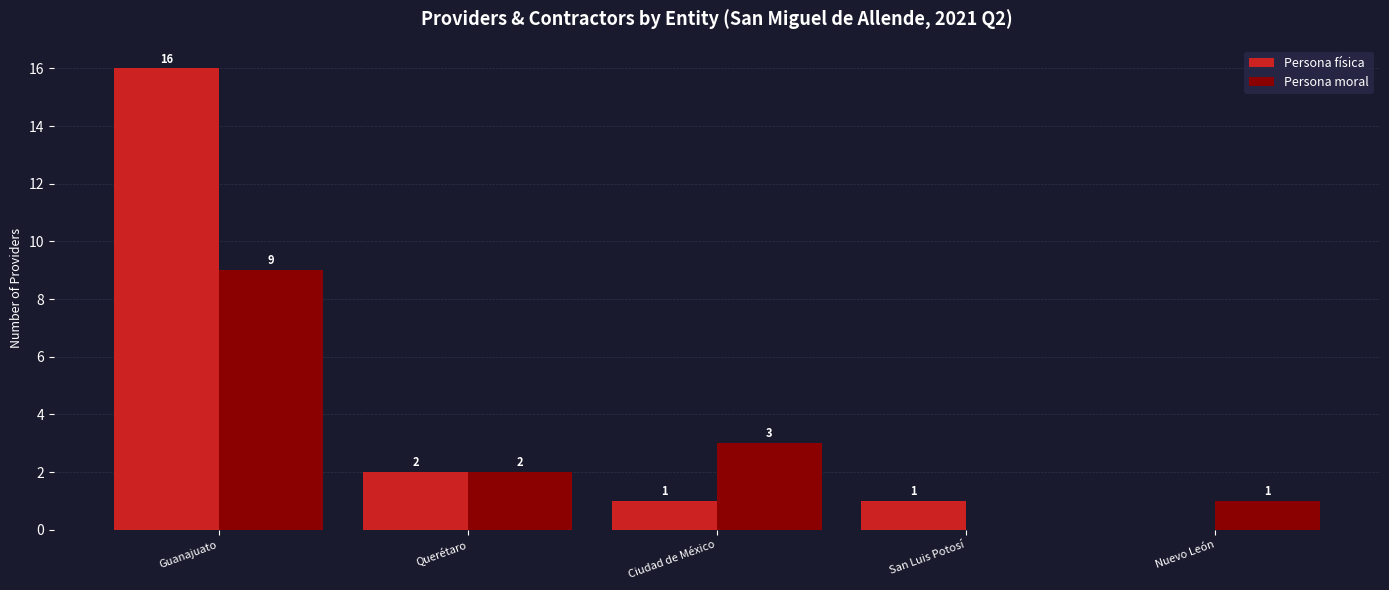

At which category does the chart reach its peak across all series?

Guanajuato